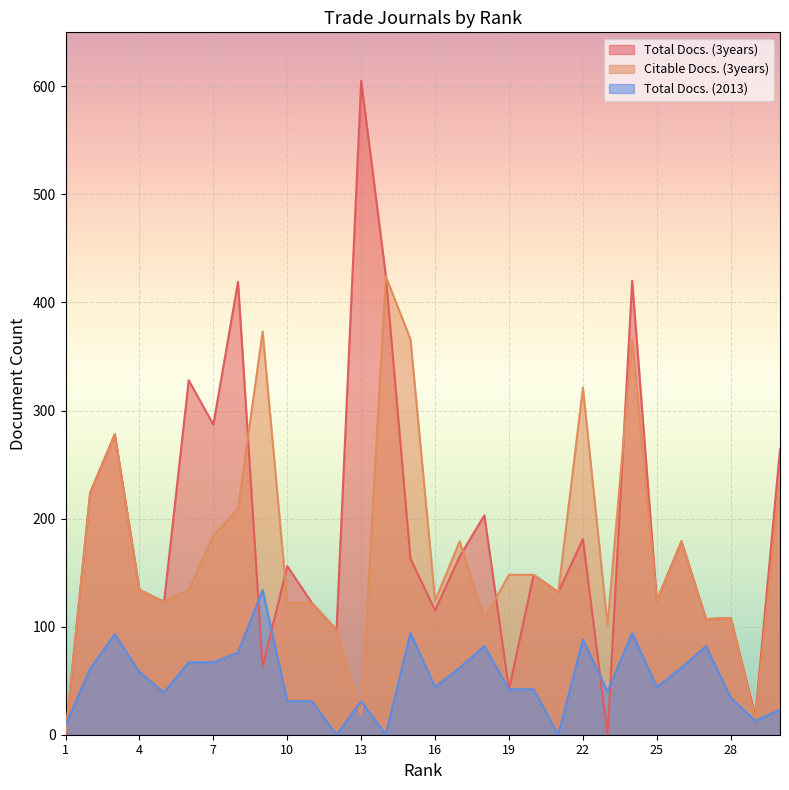

True or false: Total Docs. (3years) and Total Docs. (2013) cross at least once.

True